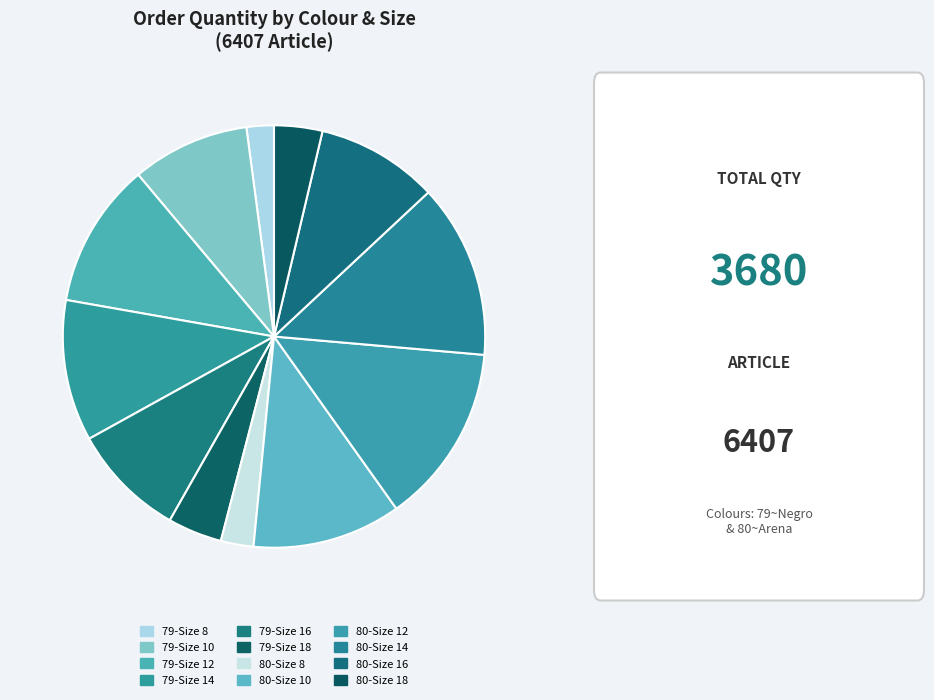

What is the total percentage of 79-Size 10 and 80-Size 14?

22.4%